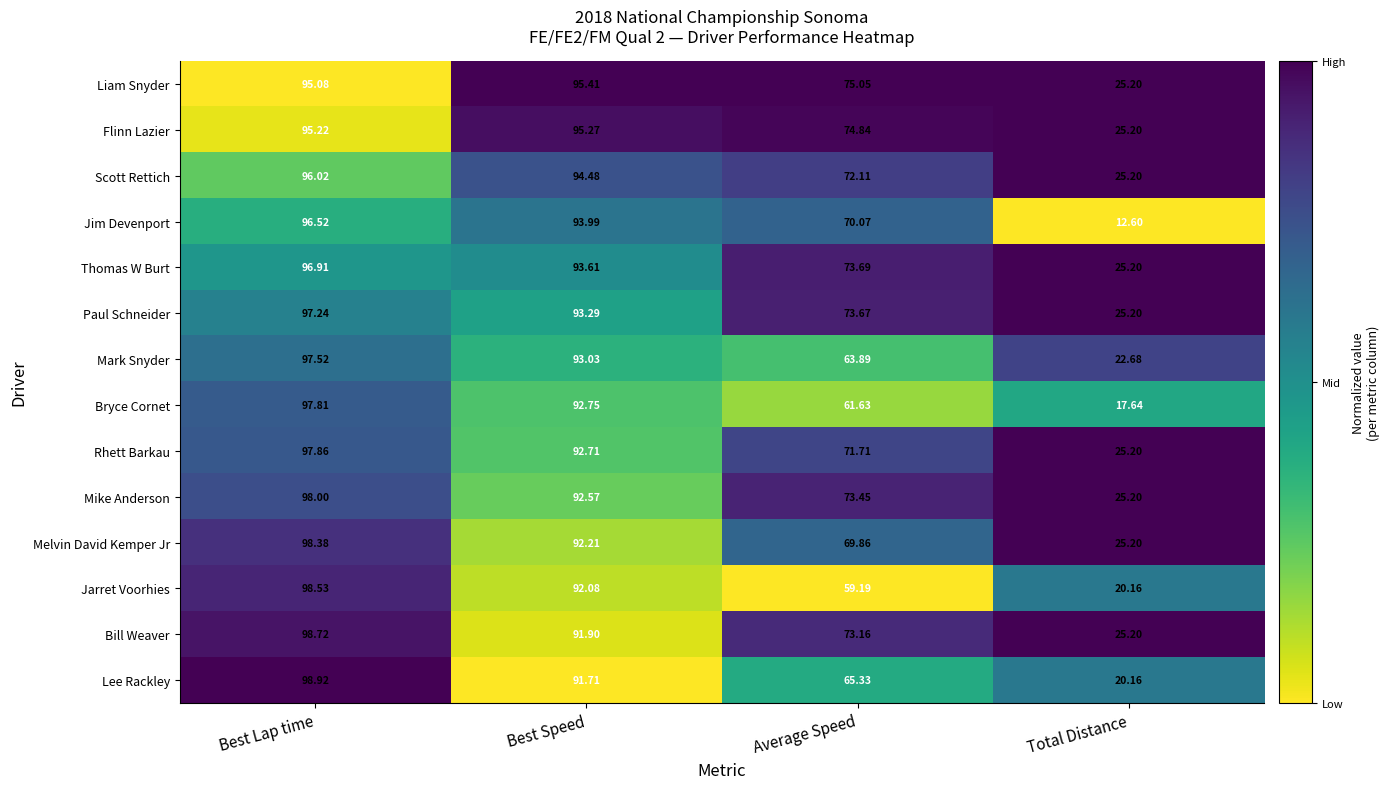

At which label does Paul Schneider first exceed 93?

Best Lap time